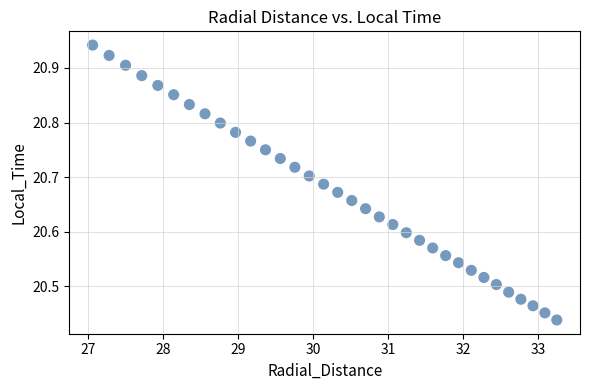

What is the range of Y values (max minus min)?

0.5